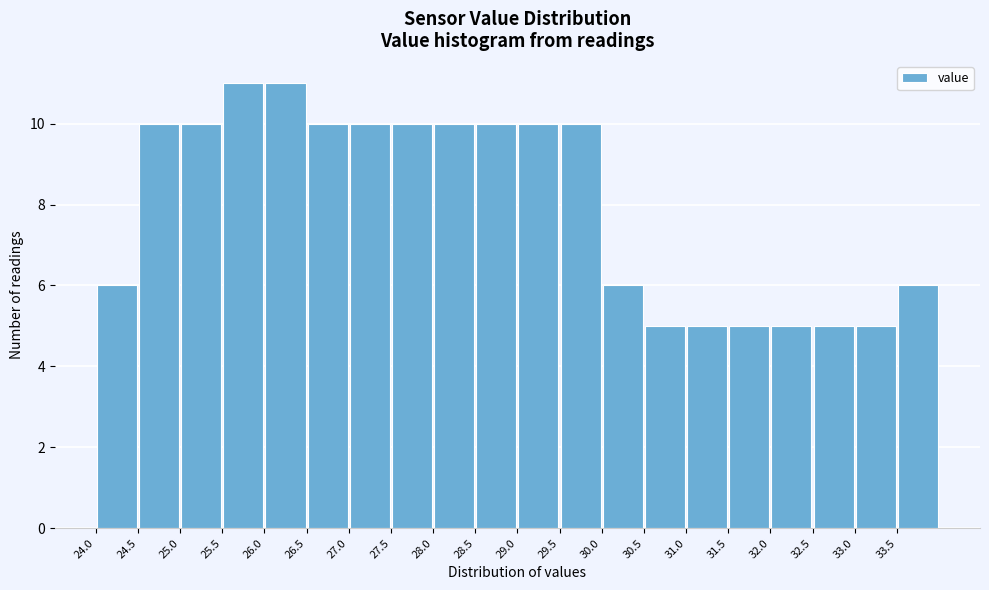

Reading left to right, transcribe this chart: for each bar, give the range it covers on the x-axis and its height. The values are not printed on the chart, so give them approximately, as read against the axis.

24.0 to 24.5: 6
24.5 to 25.0: 10
25.0 to 25.5: 10
25.5 to 26.0: 11
26.0 to 26.5: 11
26.5 to 27.0: 10
27.0 to 27.5: 10
27.5 to 28.0: 10
28.0 to 28.5: 10
28.5 to 29.0: 10
29.0 to 29.5: 10
29.5 to 30.0: 10
30.0 to 30.5: 6
30.5 to 31.0: 5
31.0 to 31.5: 5
31.5 to 32.0: 5
32.0 to 32.5: 5
32.5 to 33.0: 5
33.0 to 33.5: 5
33.5 to 34.0: 6